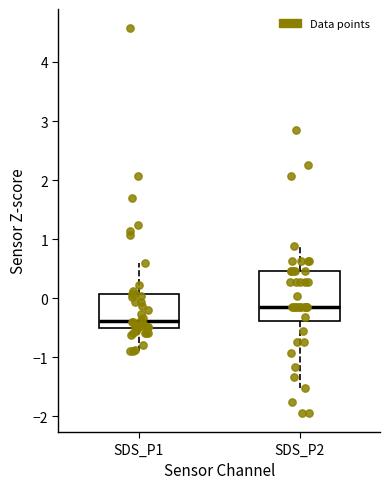

Comparing the boxes themselves (not the whiskers), which one is the tallest?

SDS_P2